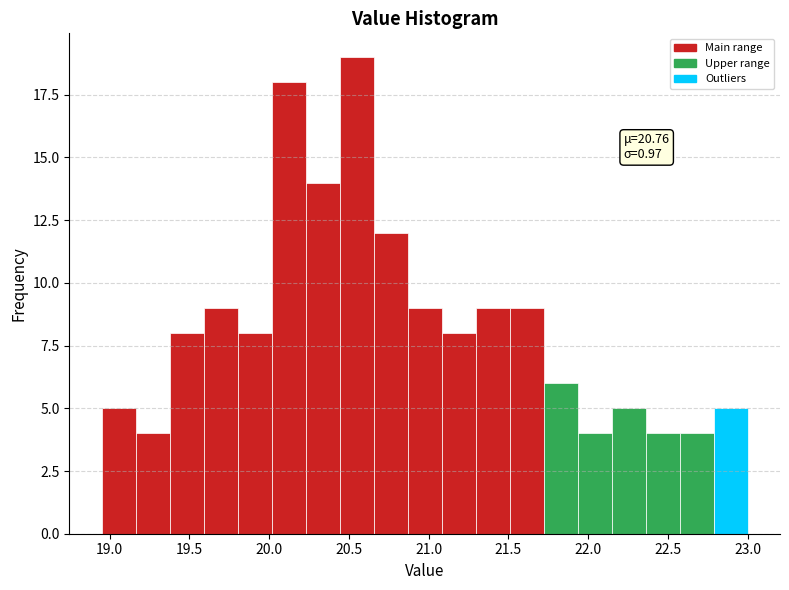

Which range on the x-axis has the tallest bar?

20.45 to 20.65